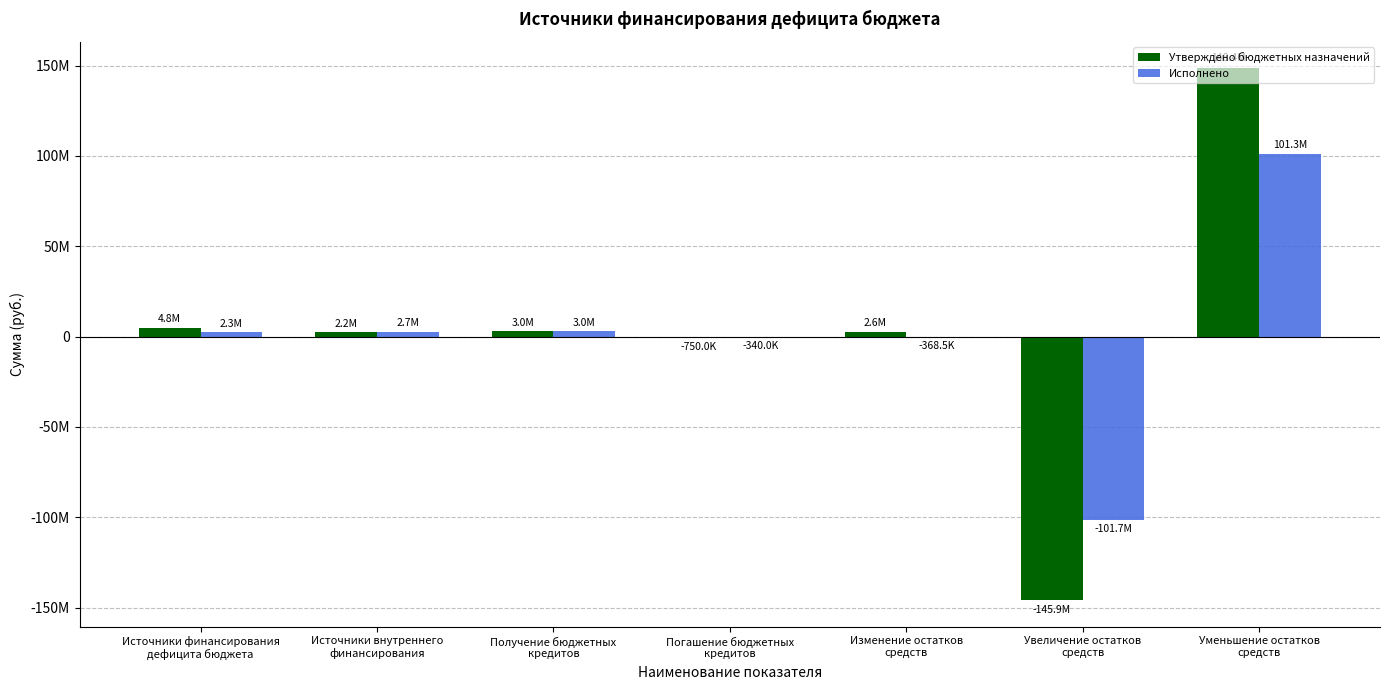

Which category has the lowest value across all series?

Увеличение остатков
средств